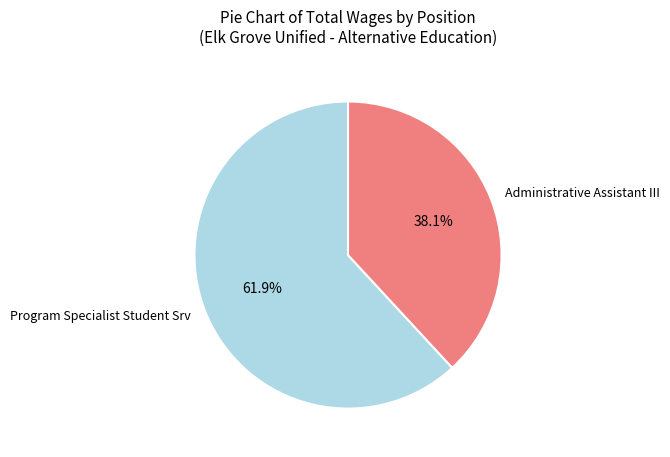

What is the smallest slice in the pie chart?

Administrative Assistant III